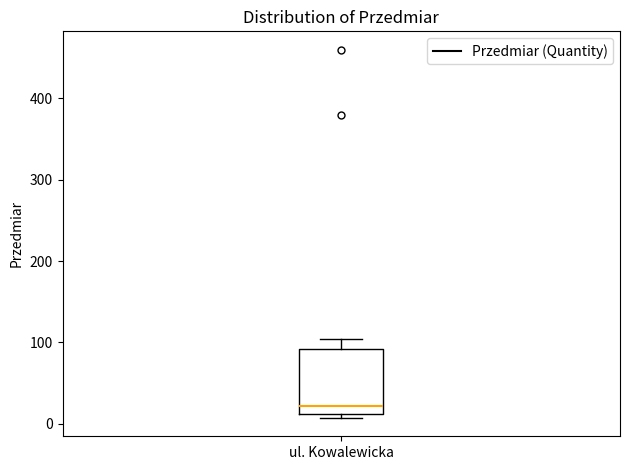

Where is the lower edge of the box for ul. Kowalewicka on the y-axis? The values are not printed on the chart, so give them approximately, as read against the axis.

10